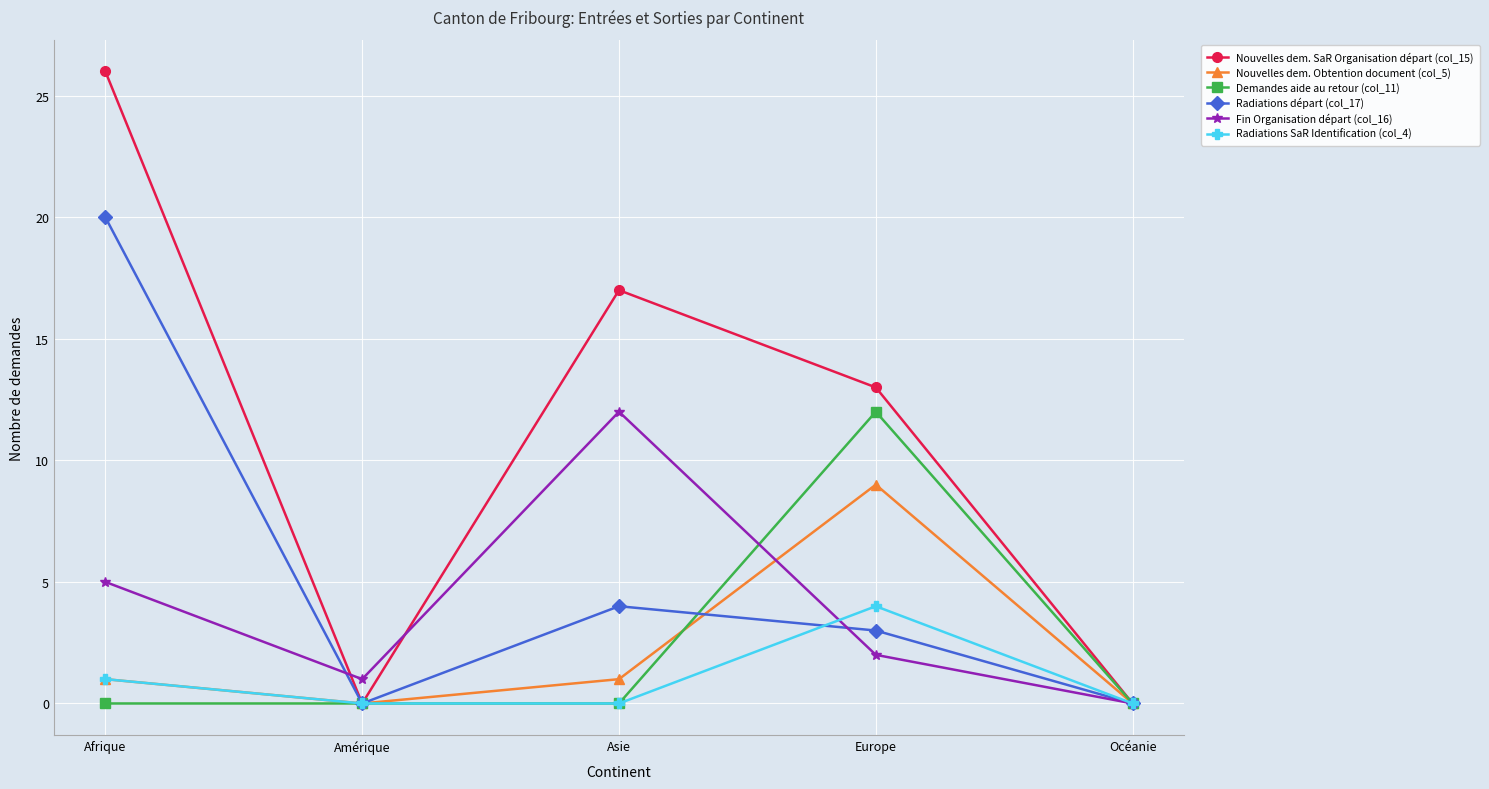

What is the sum of the Fin Organisation départ (col_16) values at Amérique and Océanie?

1